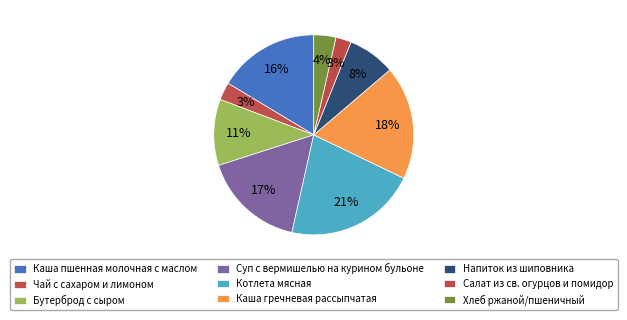

How many slices are in this pie chart?

9